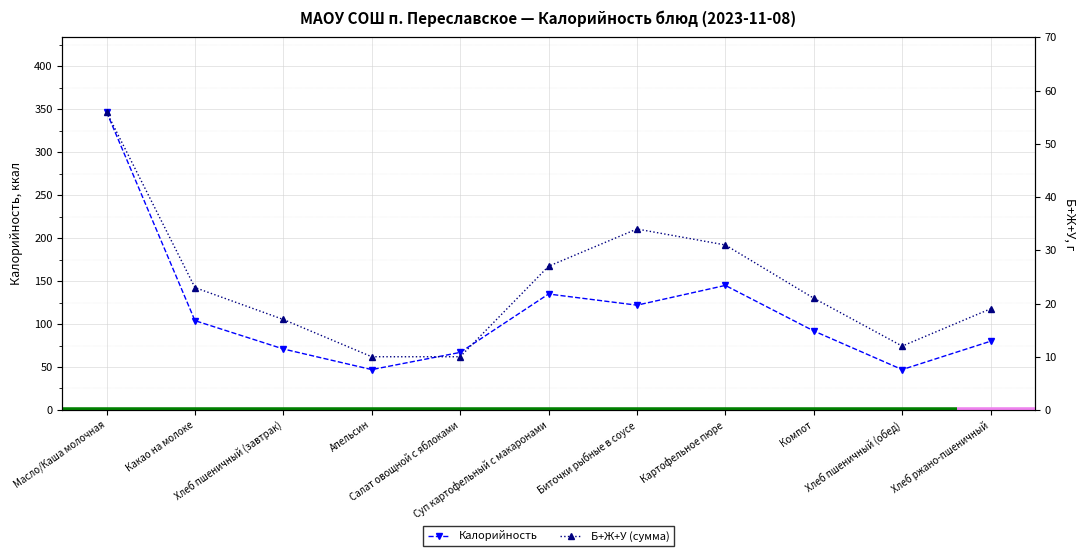

How many interior local peaks does the Калорийность series have?

2